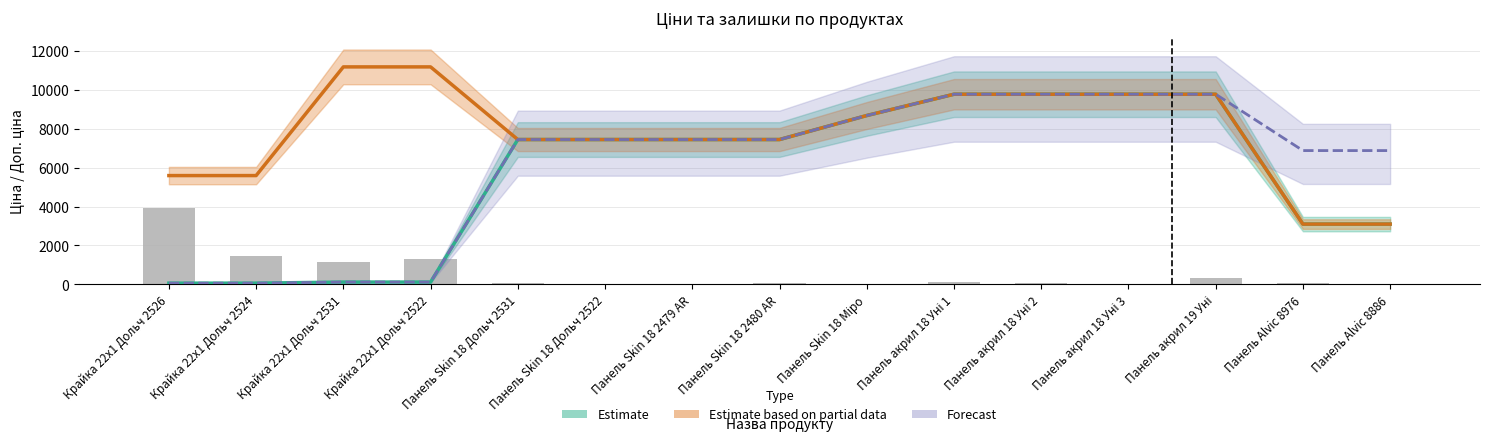

What value does the Estimate based on partial data series have at Панель Skin 18 Міро?

8679.5